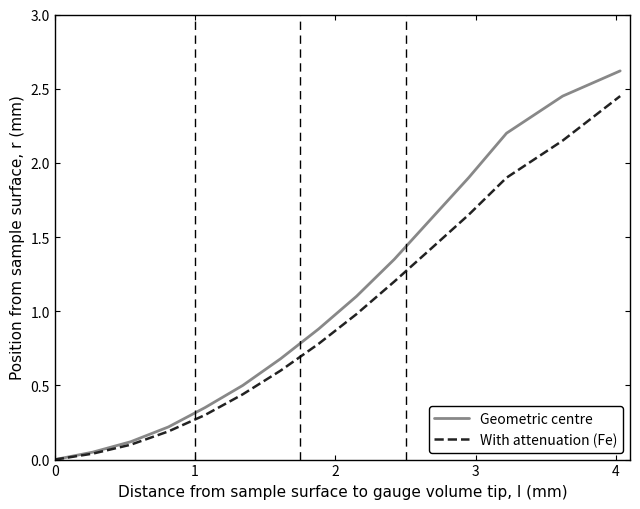

Which series has the largest range (max minus min)?

Geometric centre